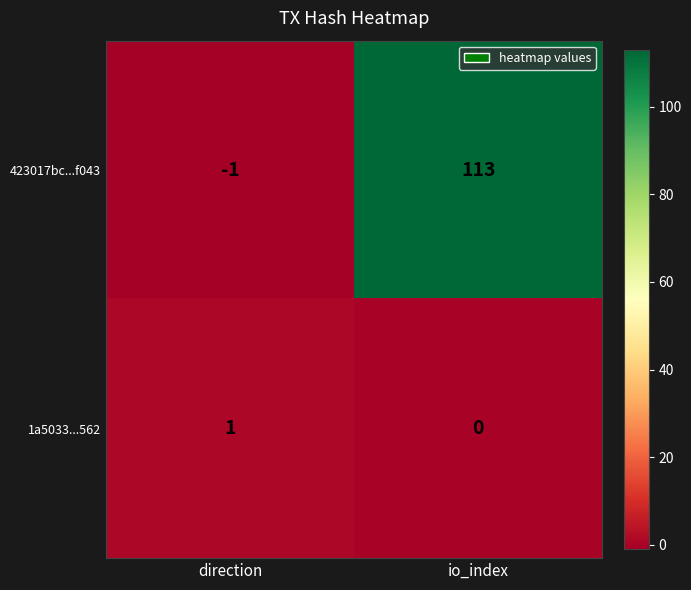

The 1a5033...562 series shows 0 at io_index. True or false?

True